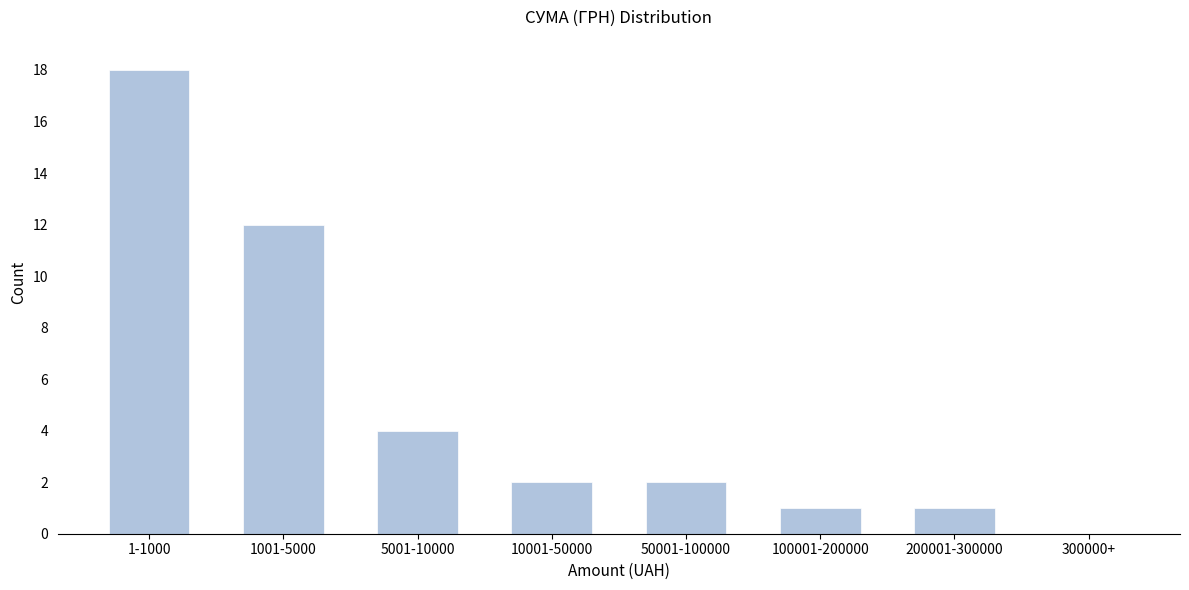

What is the change in value from 1001-5000 to 200001-300000?

-11